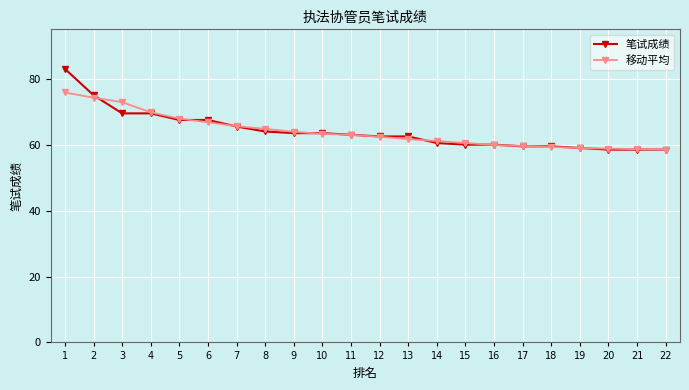

What is the spread (max minus min) of values at 17?

0.1